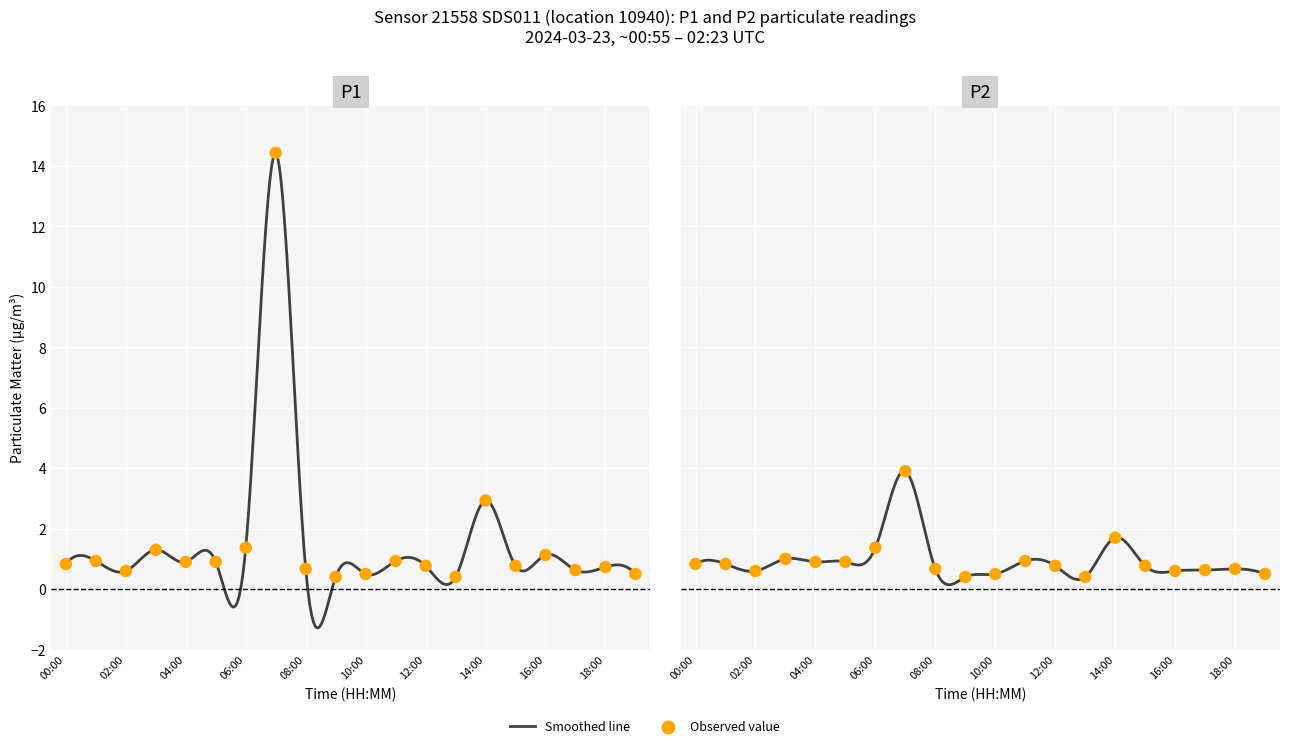

What is the total value across all series at 17:00?

1.3